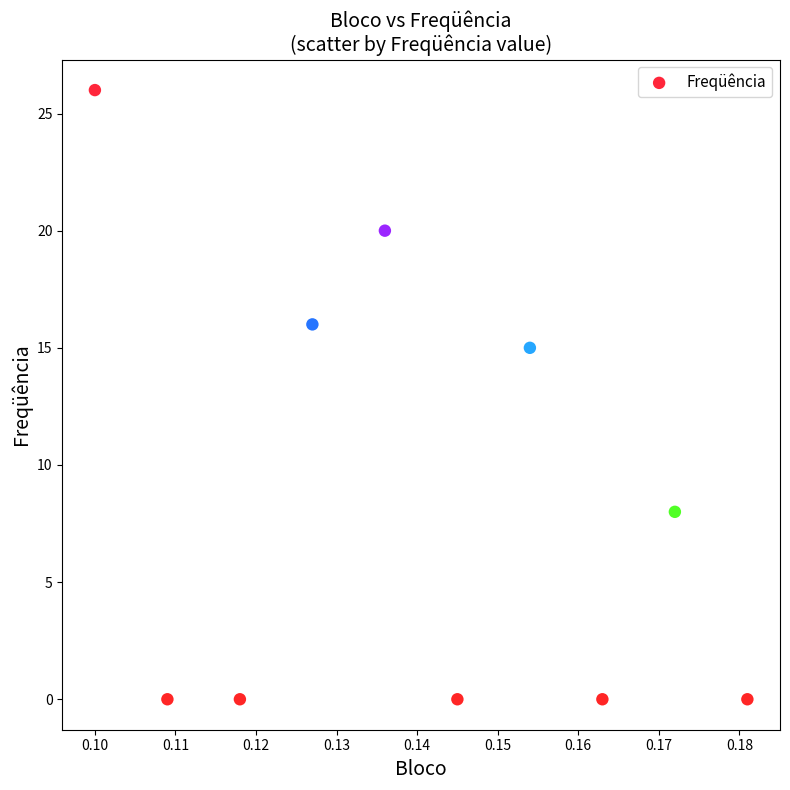

What is the range of Y values (max minus min)?

26